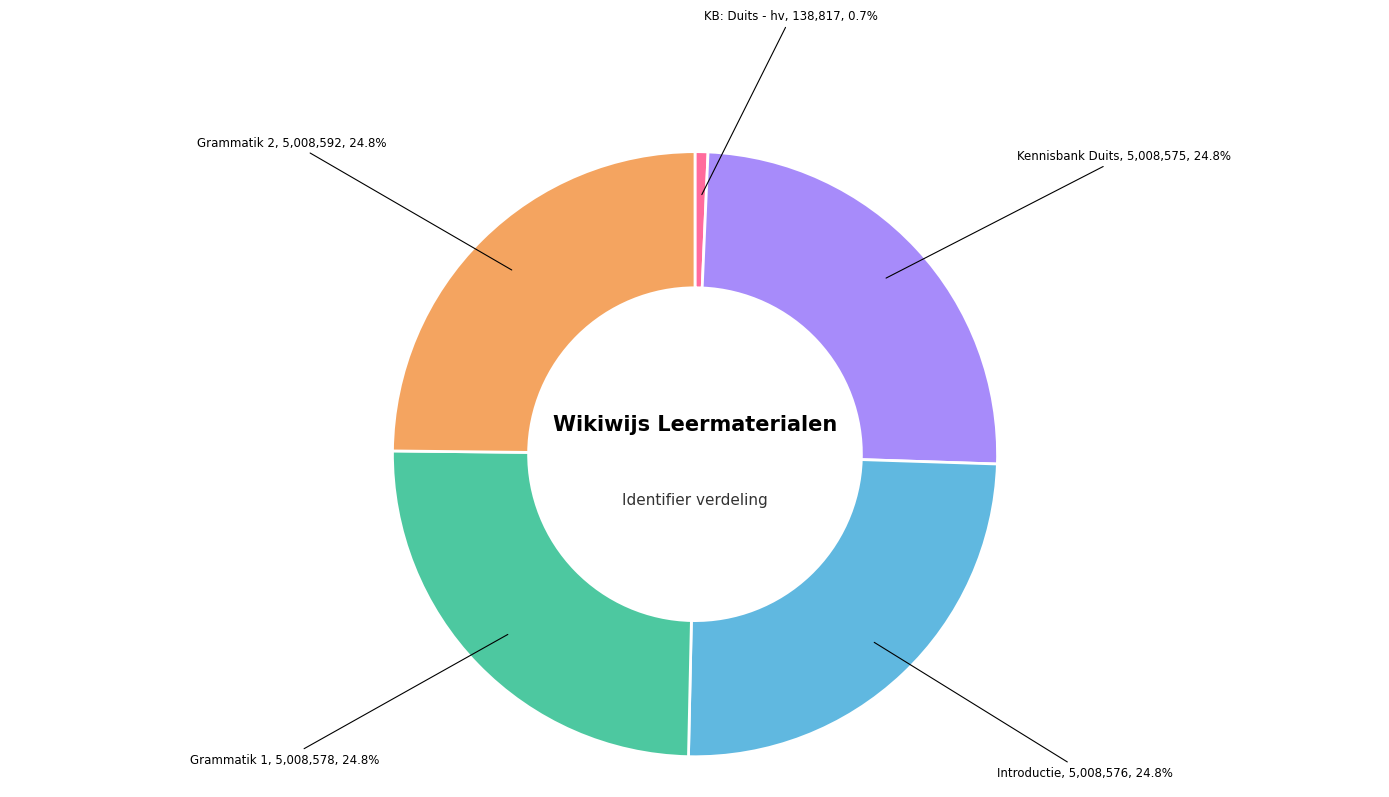

Approximately how many times larger is the value at Kennisbank Duits compared to KB: Duits - hv?

36.1